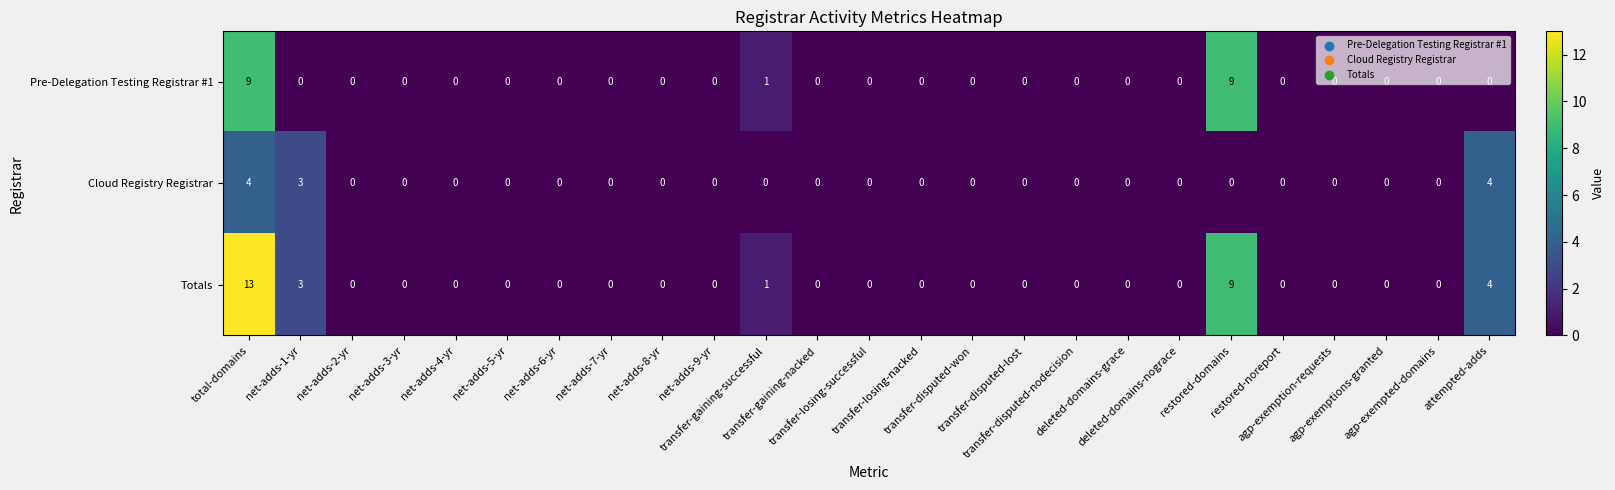

What is the difference between the second highest and minimum values in the Totals series?

9